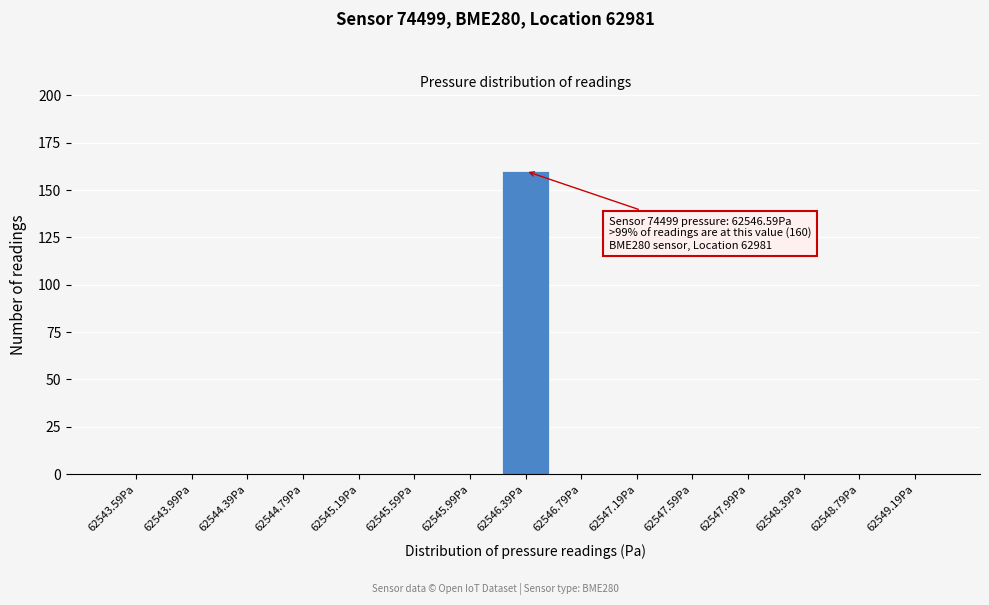

Reading left to right, list all the values displayed in this chart.

62543.59Pa=0	62543.99Pa=0	62544.39Pa=0	62544.79Pa=0	62545.19Pa=0	62545.59Pa=0	62545.99Pa=0	62546.39Pa=160	62546.79Pa=0	62547.19Pa=0	62547.59Pa=0	62547.99Pa=0	62548.39Pa=0	62548.79Pa=0	62549.19Pa=0